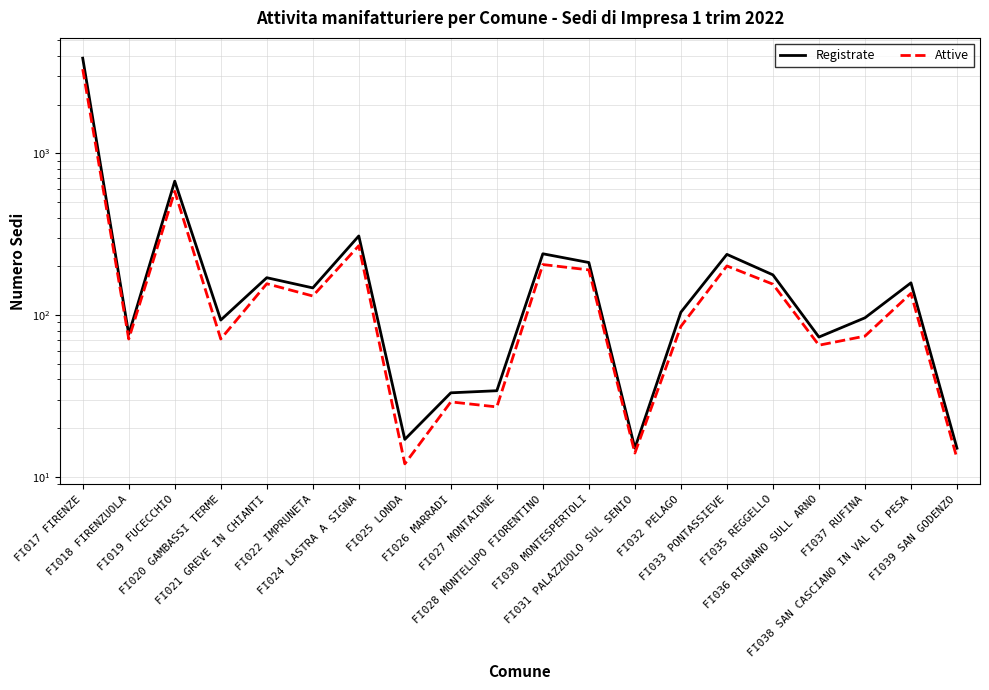

True or false: Attive has a value of 85 at FI032 PELAGO.

True